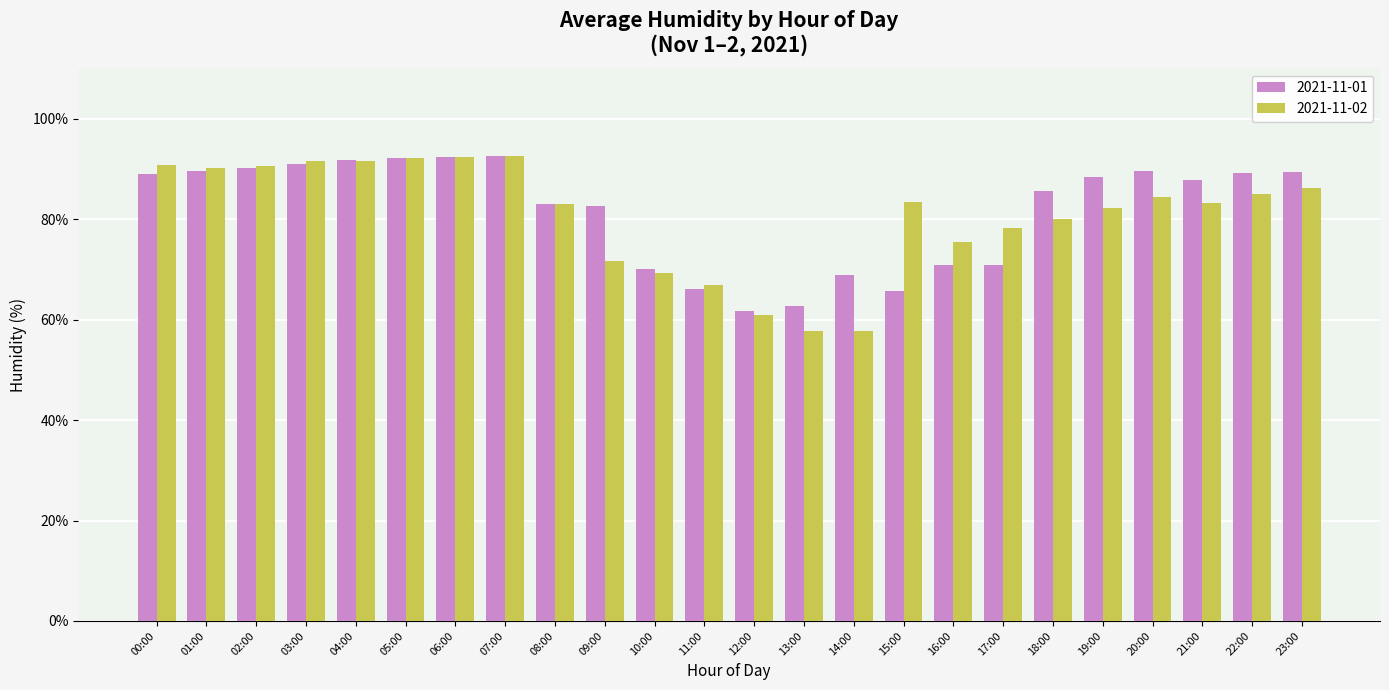

The 2021-11-01 series shows 92.5 at 07:00. True or false?

True